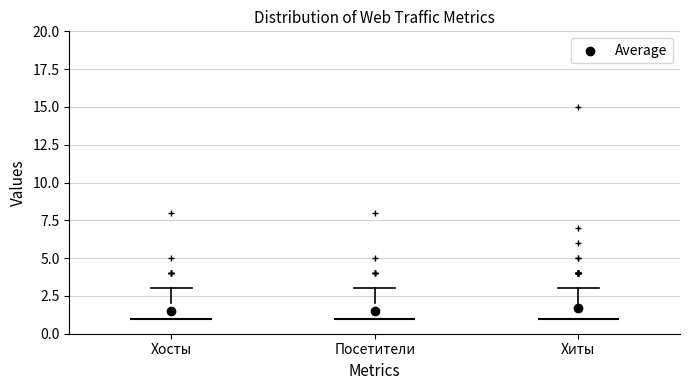

Reading left to right, transcribe this box plot: for each box, give where its median line is, the range the box spans, and where its two whiskers end, as read against the y-axis. The values are not printed on the chart, so give them approximately, as read against the axis.

Хосты: median 1 (drawn on the box's lower edge), box 1 to 2, whiskers 1 to 3
Посетители: median 1 (drawn on the box's lower edge), box 1 to 2, whiskers 1 to 3
Хиты: median 1 (drawn on the box's lower edge), box 1 to 2, whiskers 1 to 3